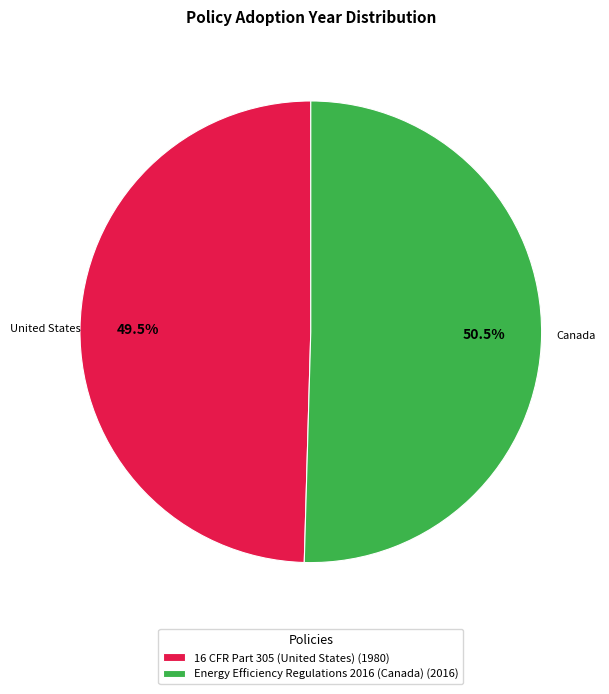

Does 16 CFR Part 305 (United States) represent more than half of the total?

No